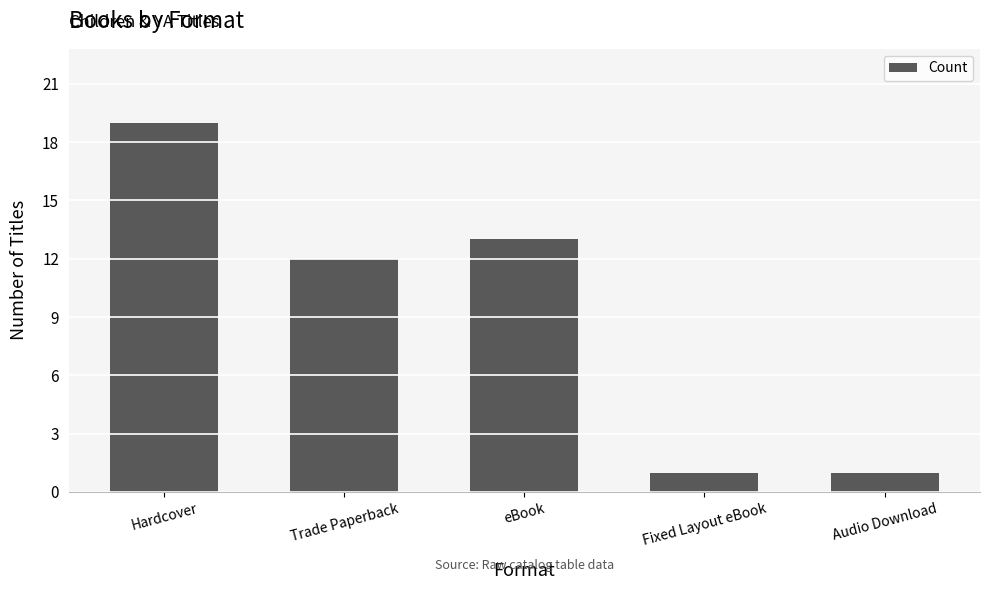

What position from the left is Audio Download?

5